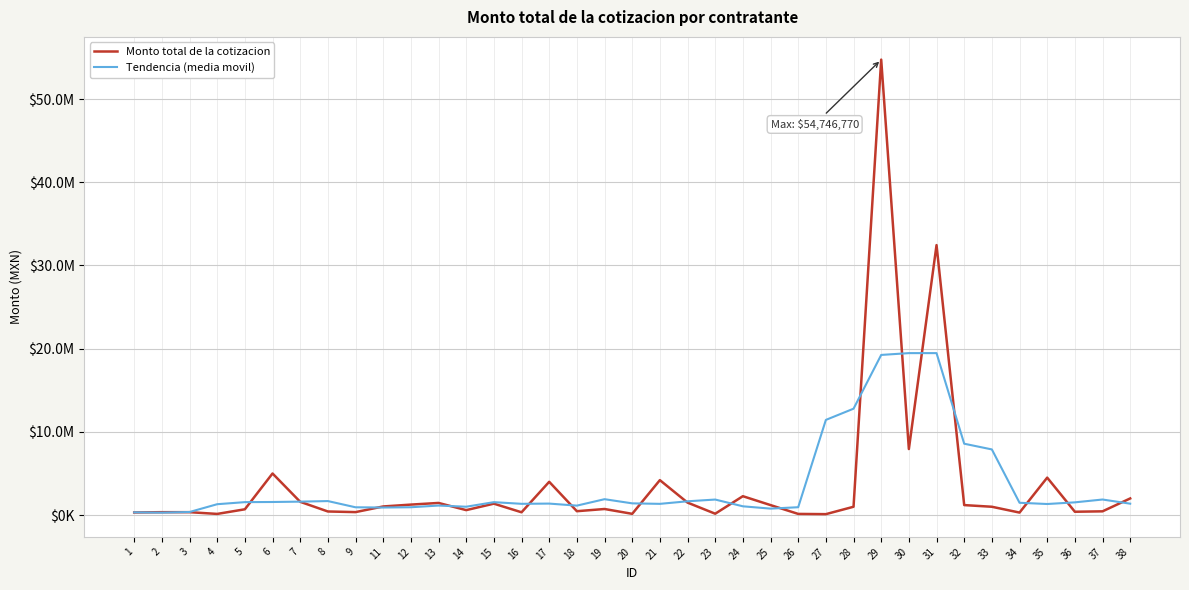

What is the highest value of the Tendencia (media movil) series?

19467108.0